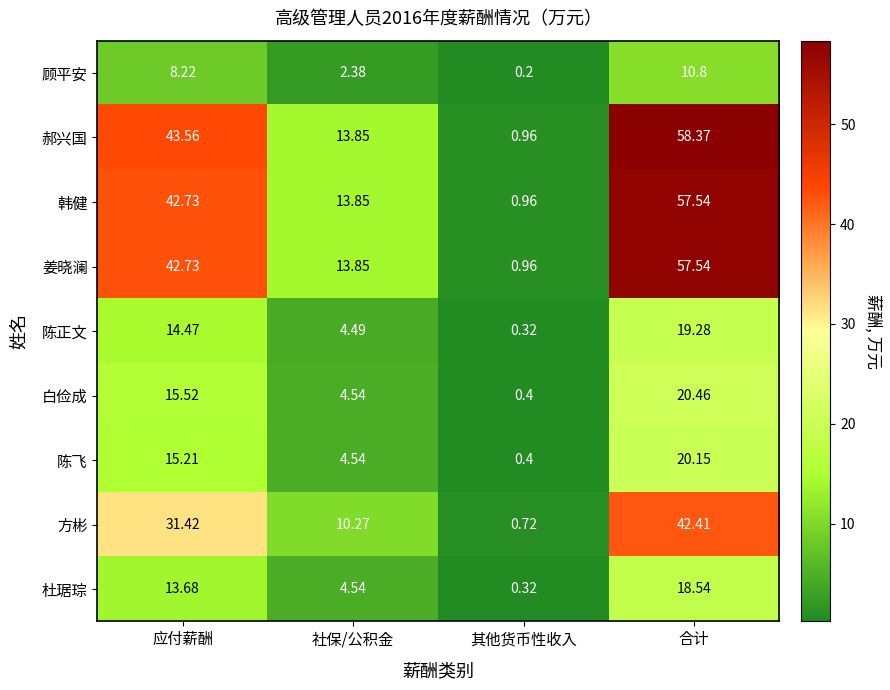

At how many categories does at least one series exceed 14?

2